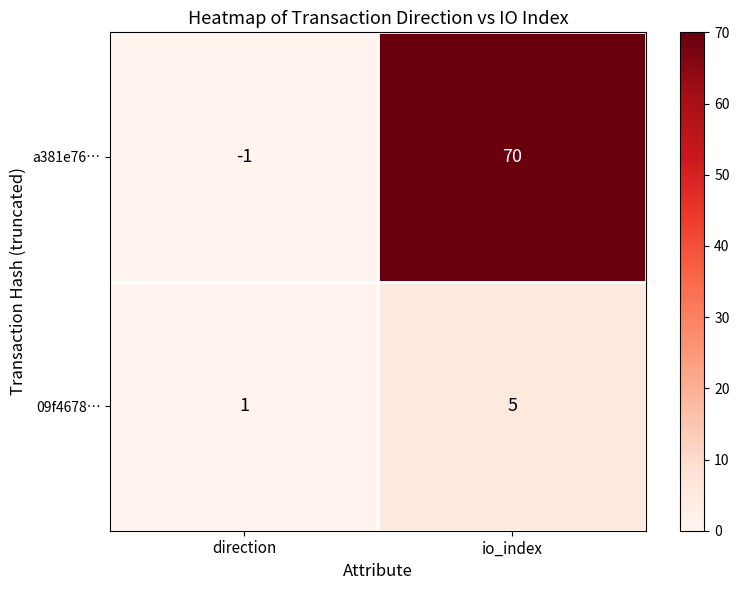

How many series are shown in this chart?

2